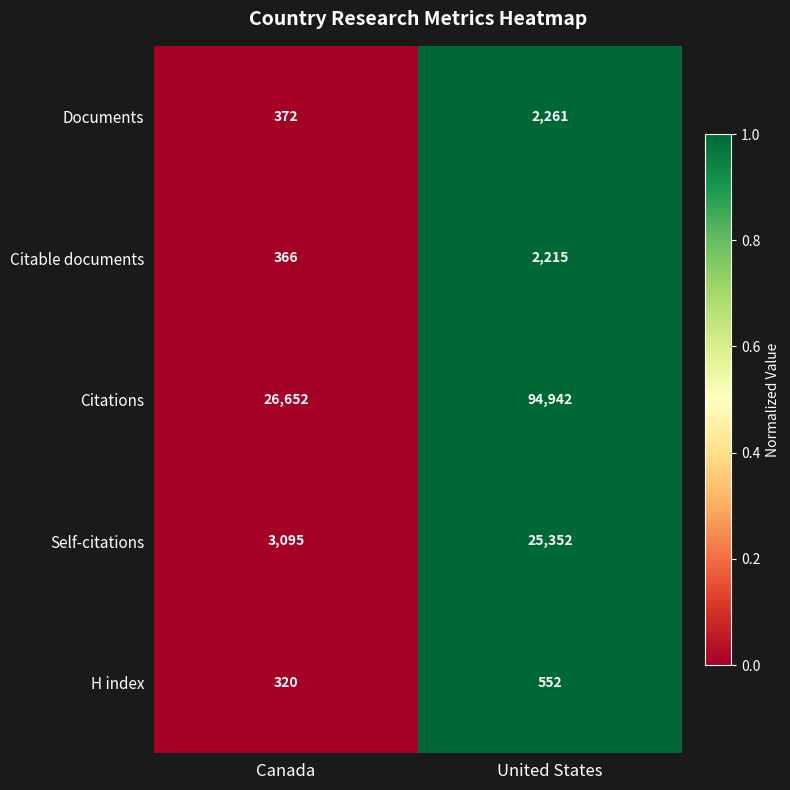

Which series has the largest total across all categories?

Citations